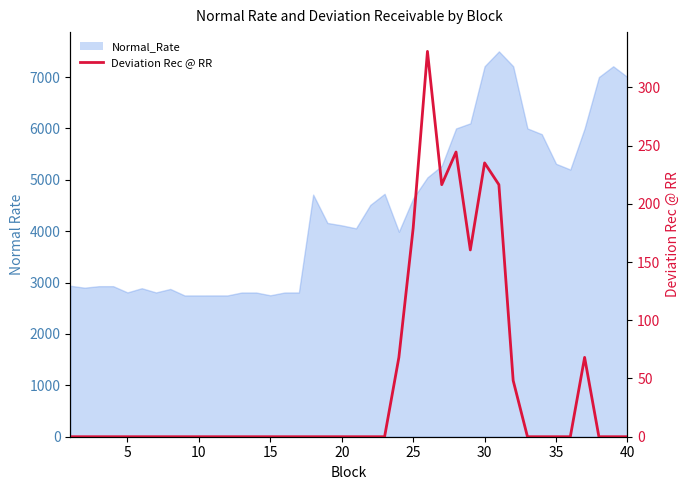

The chart shows a value of -184.8 at 17. True or false?

False